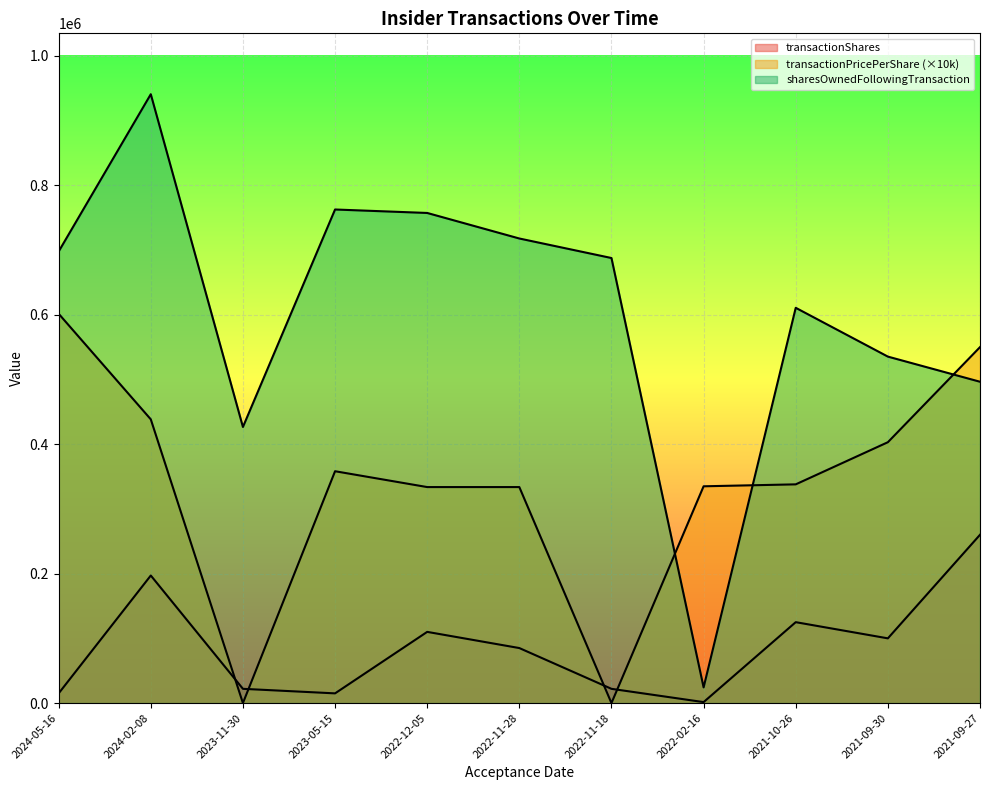

True or false: sharesOwnedFollowingTransaction and transactionShares cross at least once.

False